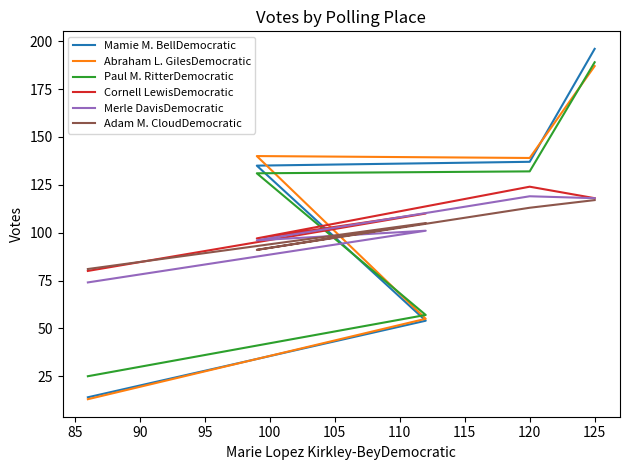

What is the average value of the Cornell LewisDemocratic series?

106